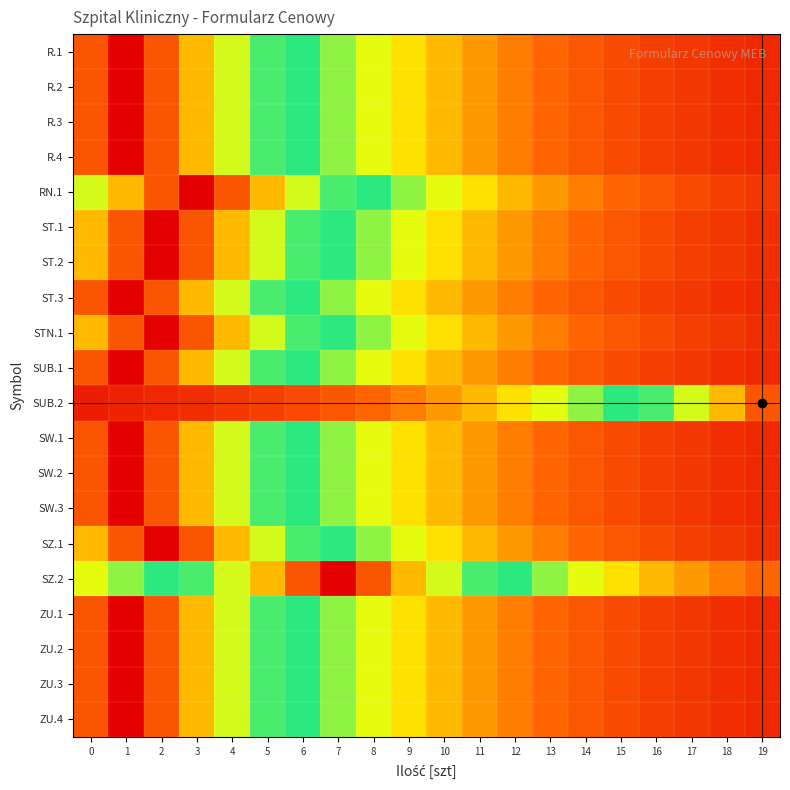

Reading left to right, what are all the values shown in this chart?

R.1: 0=0.9	1=1.0	2=0.9	3=0.7	4=0.6	5=0.5	6=0.5	7=0.4	8=0.3	9=0.3	10=0.3	11=0.2	12=0.2	13=0.2	14=0.1	15=0.1	16=0.1	17=0.1	18=0.1	19=0.1
R.2: 0=0.9	1=1.0	2=0.9	3=0.7	4=0.6	5=0.5	6=0.5	7=0.4	8=0.3	9=0.3	10=0.3	11=0.2	12=0.2	13=0.2	14=0.1	15=0.1	16=0.1	17=0.1	18=0.1	19=0.1
R.3: 0=0.9	1=1.0	2=0.9	3=0.7	4=0.6	5=0.5	6=0.5	7=0.4	8=0.3	9=0.3	10=0.3	11=0.2	12=0.2	13=0.2	14=0.1	15=0.1	16=0.1	17=0.1	18=0.1	19=0.1
R.4: 0=0.9	1=1.0	2=0.9	3=0.7	4=0.6	5=0.5	6=0.5	7=0.4	8=0.3	9=0.3	10=0.3	11=0.2	12=0.2	13=0.2	14=0.1	15=0.1	16=0.1	17=0.1	18=0.1	19=0.1
RN.1: 0=0.6	1=0.7	2=0.9	3=1.0	4=0.9	5=0.7	6=0.6	7=0.5	8=0.5	9=0.4	10=0.3	11=0.3	12=0.3	13=0.2	14=0.2	15=0.2	16=0.1	17=0.1	18=0.1	19=0.1
ST.1: 0=0.7	1=0.9	2=1.0	3=0.9	4=0.7	5=0.6	6=0.5	7=0.5	8=0.4	9=0.3	10=0.3	11=0.3	12=0.2	13=0.2	14=0.2	15=0.1	16=0.1	17=0.1	18=0.1	19=0.1
ST.2: 0=0.7	1=0.9	2=1.0	3=0.9	4=0.7	5=0.6	6=0.5	7=0.5	8=0.4	9=0.3	10=0.3	11=0.3	12=0.2	13=0.2	14=0.2	15=0.1	16=0.1	17=0.1	18=0.1	19=0.1
ST.3: 0=0.9	1=1.0	2=0.9	3=0.7	4=0.6	5=0.5	6=0.5	7=0.4	8=0.3	9=0.3	10=0.3	11=0.2	12=0.2	13=0.2	14=0.1	15=0.1	16=0.1	17=0.1	18=0.1	19=0.1
STN.1: 0=0.7	1=0.9	2=1.0	3=0.9	4=0.7	5=0.6	6=0.5	7=0.5	8=0.4	9=0.3	10=0.3	11=0.3	12=0.2	13=0.2	14=0.2	15=0.1	16=0.1	17=0.1	18=0.1	19=0.1
SUB.1: 0=0.9	1=1.0	2=0.9	3=0.7	4=0.6	5=0.5	6=0.5	7=0.4	8=0.3	9=0.3	10=0.3	11=0.2	12=0.2	13=0.2	14=0.1	15=0.1	16=0.1	17=0.1	18=0.1	19=0.1
SUB.2: 0=0.0	1=0.1	2=0.1	3=0.1	4=0.1	5=0.1	6=0.1	7=0.1	8=0.2	9=0.2	10=0.2	11=0.3	12=0.3	13=0.3	14=0.4	15=0.5	16=0.5	17=0.6	18=0.7	19=0.9
SW.1: 0=0.9	1=1.0	2=0.9	3=0.7	4=0.6	5=0.5	6=0.5	7=0.4	8=0.3	9=0.3	10=0.3	11=0.2	12=0.2	13=0.2	14=0.1	15=0.1	16=0.1	17=0.1	18=0.1	19=0.1
SW.2: 0=0.9	1=1.0	2=0.9	3=0.7	4=0.6	5=0.5	6=0.5	7=0.4	8=0.3	9=0.3	10=0.3	11=0.2	12=0.2	13=0.2	14=0.1	15=0.1	16=0.1	17=0.1	18=0.1	19=0.1
SW.3: 0=0.9	1=1.0	2=0.9	3=0.7	4=0.6	5=0.5	6=0.5	7=0.4	8=0.3	9=0.3	10=0.3	11=0.2	12=0.2	13=0.2	14=0.1	15=0.1	16=0.1	17=0.1	18=0.1	19=0.1
SZ.1: 0=0.7	1=0.9	2=1.0	3=0.9	4=0.7	5=0.6	6=0.5	7=0.5	8=0.4	9=0.3	10=0.3	11=0.3	12=0.2	13=0.2	14=0.2	15=0.1	16=0.1	17=0.1	18=0.1	19=0.1
SZ.2: 0=0.3	1=0.4	2=0.5	3=0.5	4=0.6	5=0.7	6=0.9	7=1.0	8=0.9	9=0.7	10=0.6	11=0.5	12=0.5	13=0.4	14=0.3	15=0.3	16=0.3	17=0.2	18=0.2	19=0.2
ZU.1: 0=0.9	1=1.0	2=0.9	3=0.7	4=0.6	5=0.5	6=0.5	7=0.4	8=0.3	9=0.3	10=0.3	11=0.2	12=0.2	13=0.2	14=0.1	15=0.1	16=0.1	17=0.1	18=0.1	19=0.1
ZU.2: 0=0.9	1=1.0	2=0.9	3=0.7	4=0.6	5=0.5	6=0.5	7=0.4	8=0.3	9=0.3	10=0.3	11=0.2	12=0.2	13=0.2	14=0.1	15=0.1	16=0.1	17=0.1	18=0.1	19=0.1
ZU.3: 0=0.9	1=1.0	2=0.9	3=0.7	4=0.6	5=0.5	6=0.5	7=0.4	8=0.3	9=0.3	10=0.3	11=0.2	12=0.2	13=0.2	14=0.1	15=0.1	16=0.1	17=0.1	18=0.1	19=0.1
ZU.4: 0=0.9	1=1.0	2=0.9	3=0.7	4=0.6	5=0.5	6=0.5	7=0.4	8=0.3	9=0.3	10=0.3	11=0.2	12=0.2	13=0.2	14=0.1	15=0.1	16=0.1	17=0.1	18=0.1	19=0.1